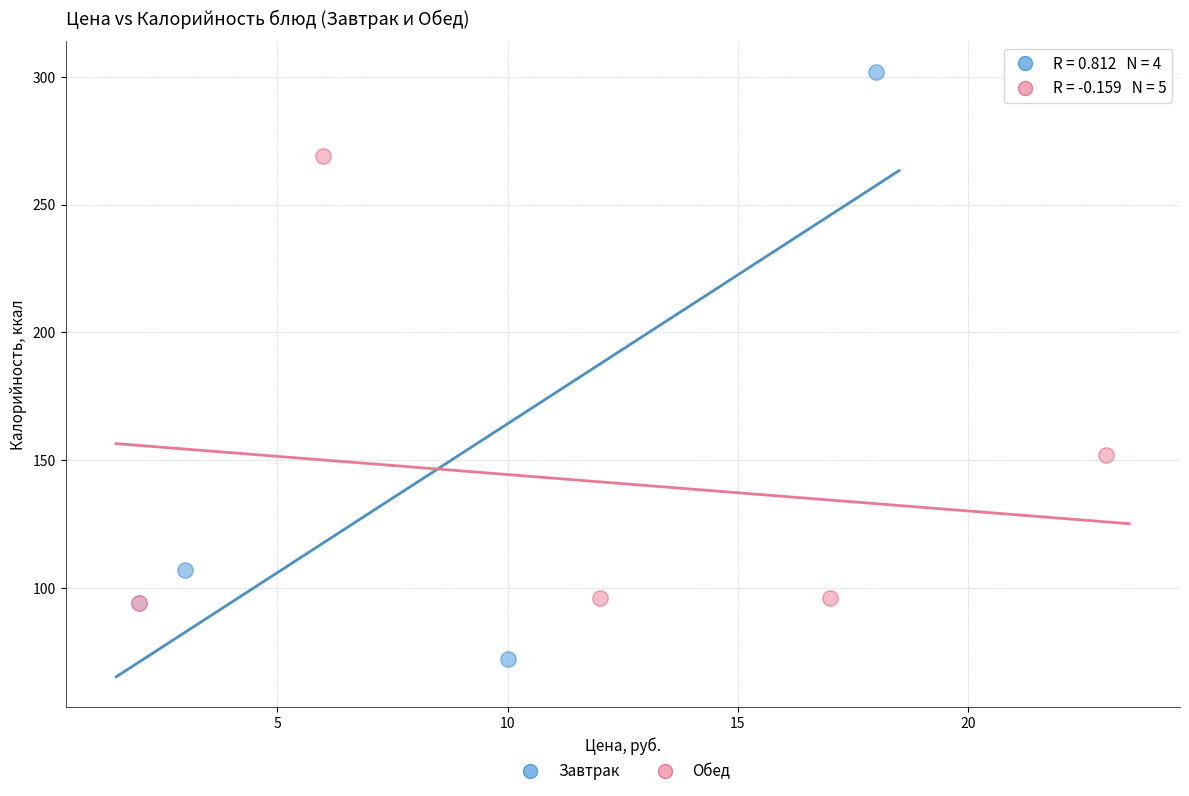

Which series reaches the minimum Y coordinate?

Завтрак